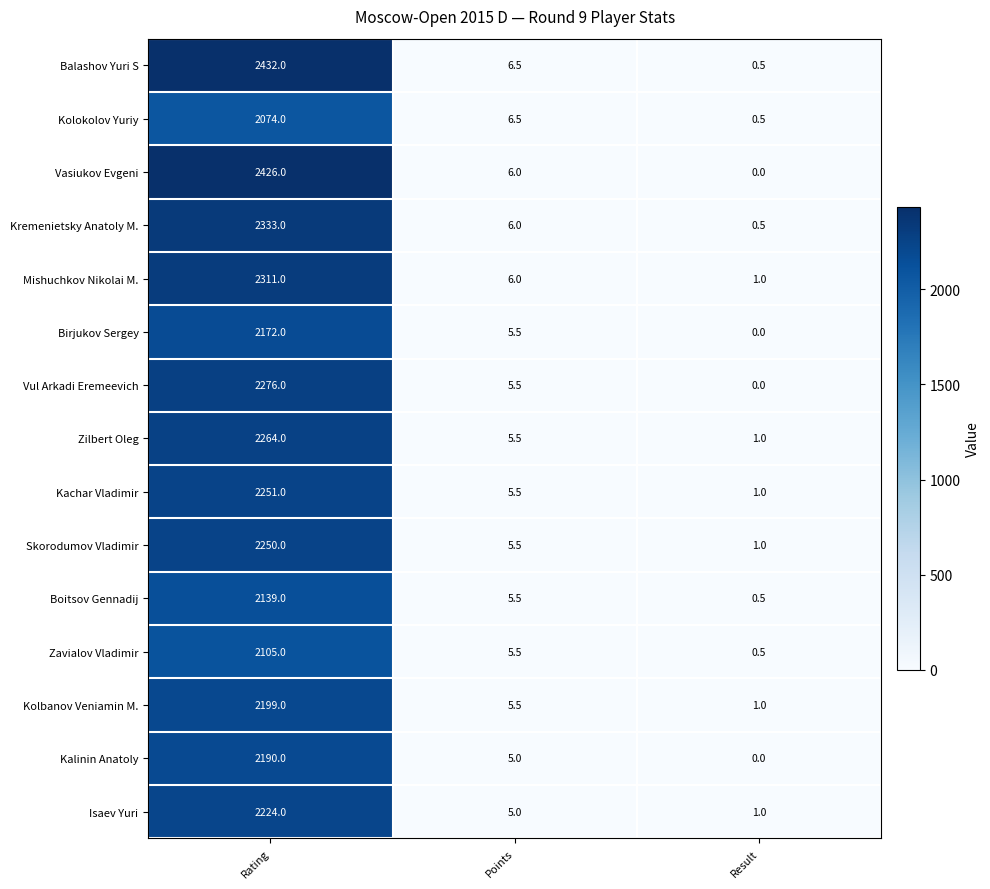

Which category has the lowest value in the Skorodumov Vladimir series?

Result